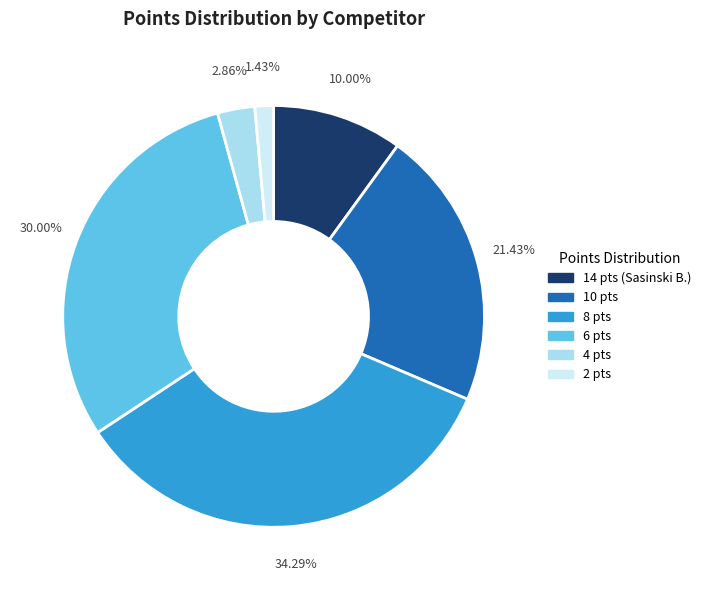

Does any single category account for the majority?

No